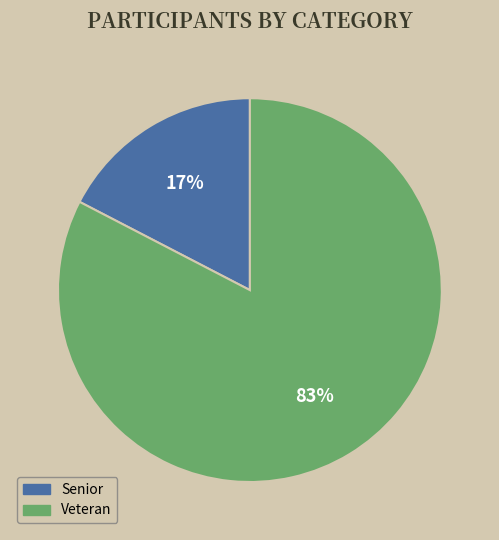

Which category has the smallest portion of the pie?

Senior